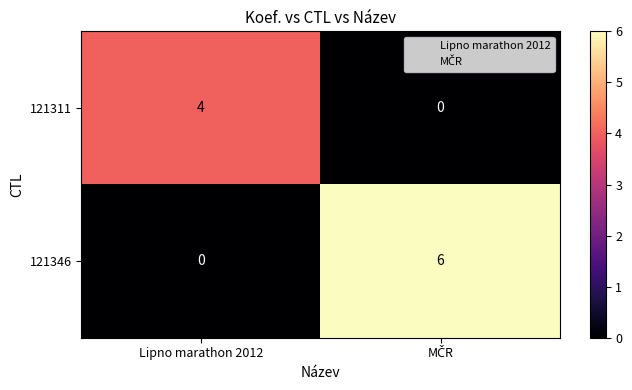

Reading right to left, transcribe all the data shown in this chart.

121311: 0	4
121346: 6	0